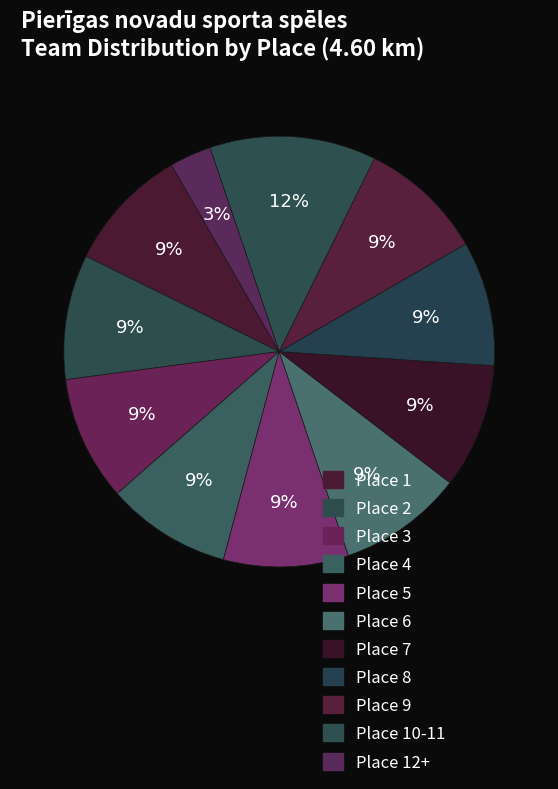

How many segments does this pie chart have?

11